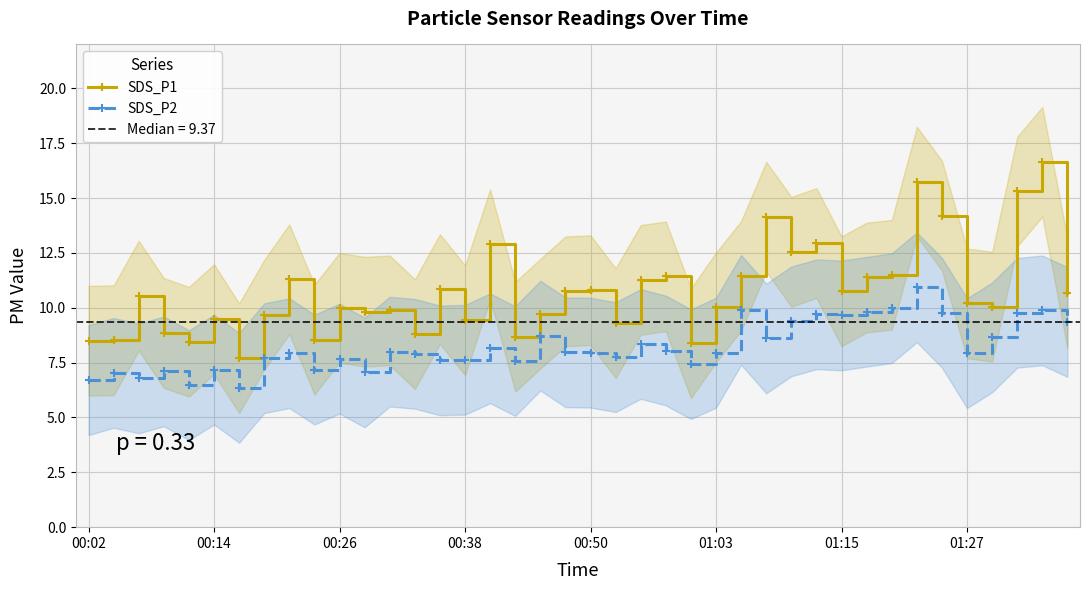

True or false: SDS_P2 and SDS_P1 intersect in this chart.

False